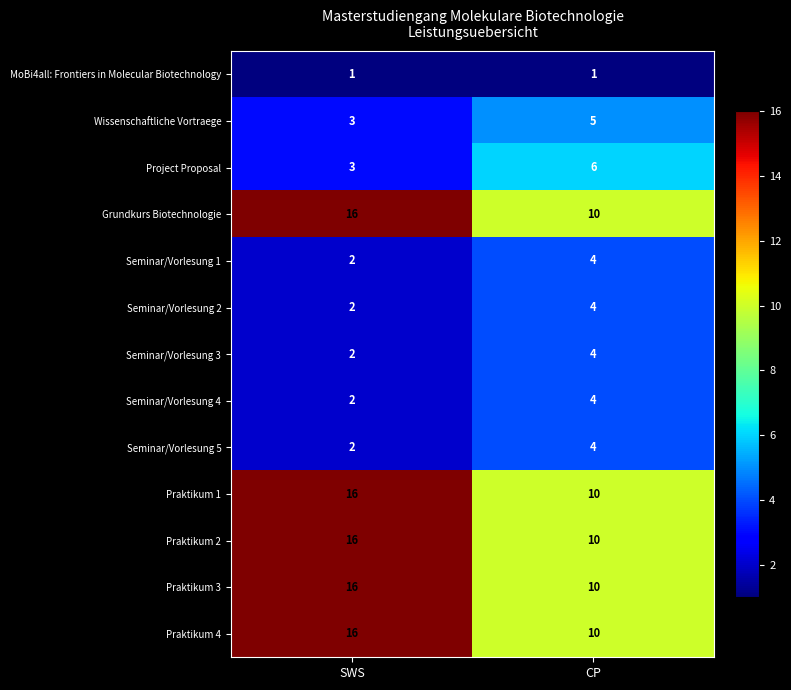

At which label is Seminar/Vorlesung 1 closest to 3?

SWS